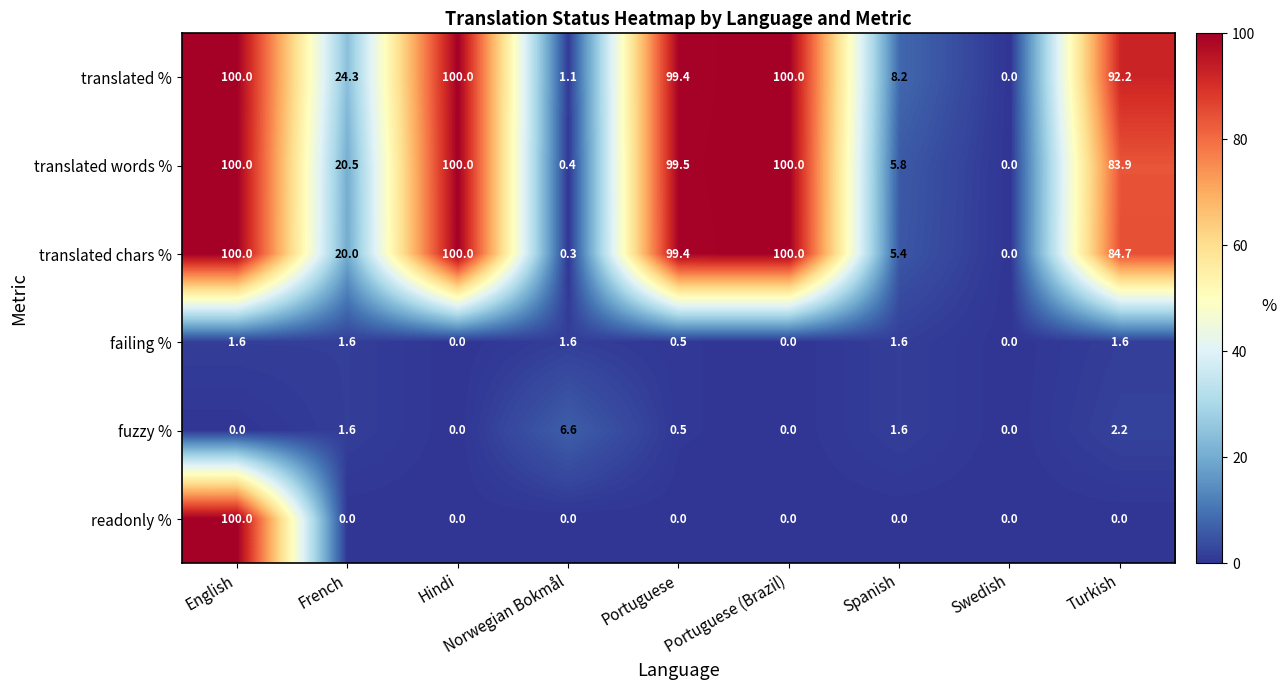

What is the total value across all series at Norwegian Bokmål?

10.0